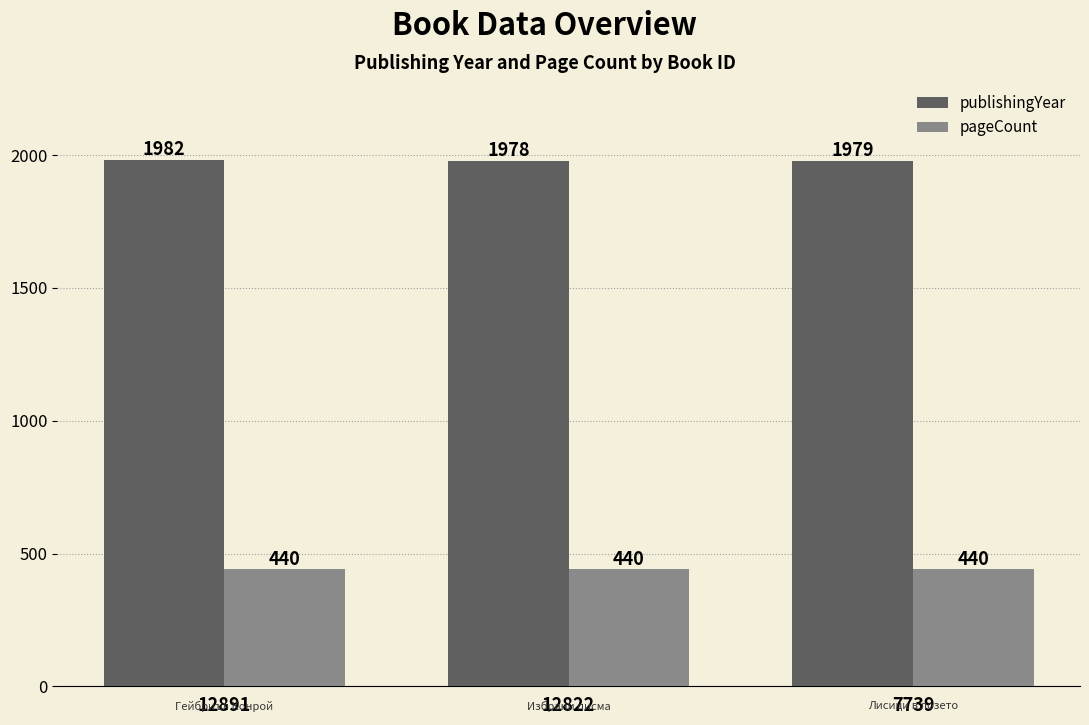

At which category is the sum across all series the highest?

12891